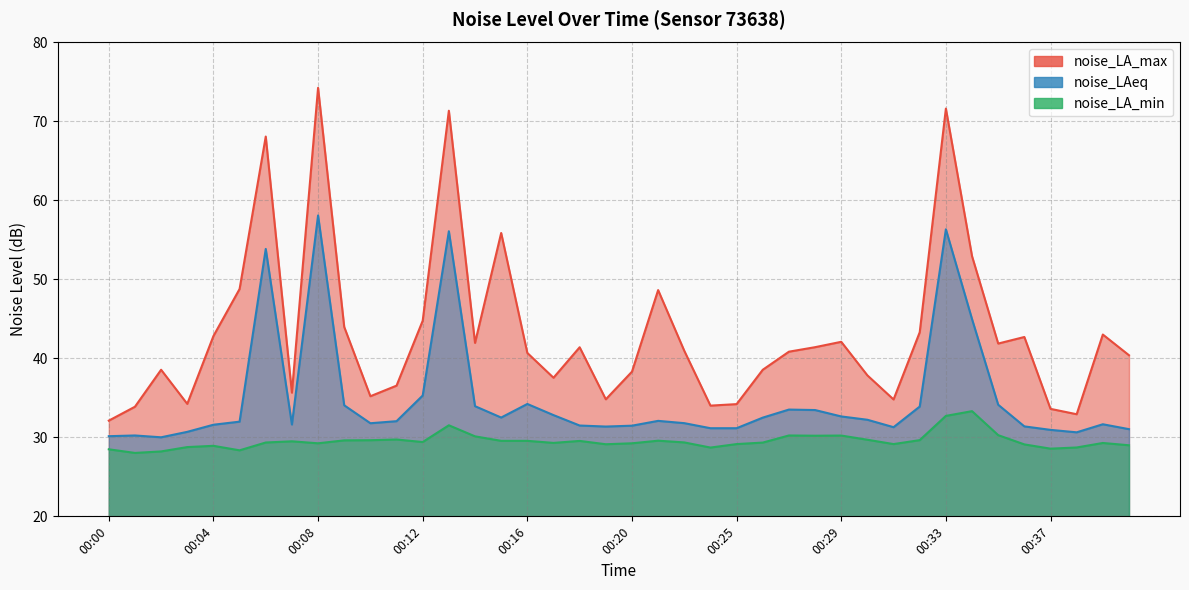

How many lines are shown in the chart?

3